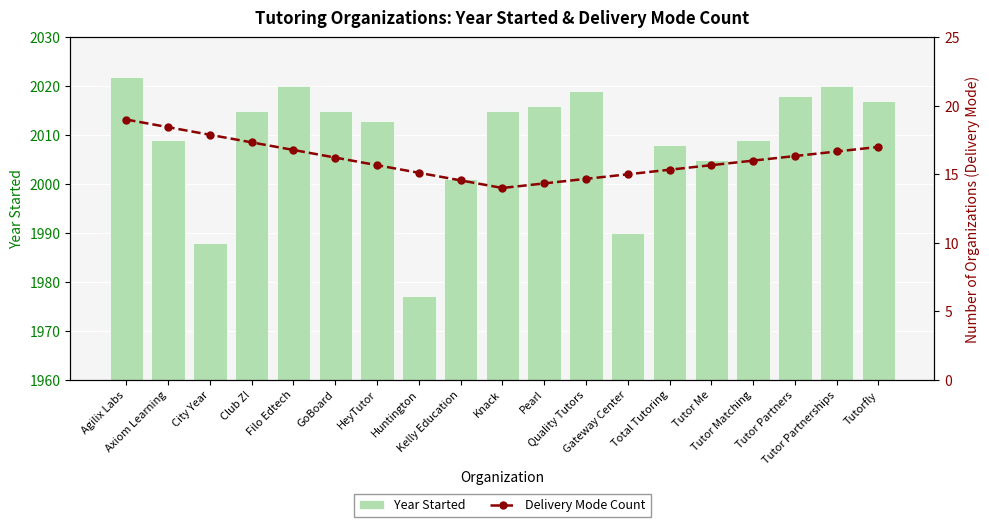

What is the difference between the second highest and minimum values in the Year Started series?

43